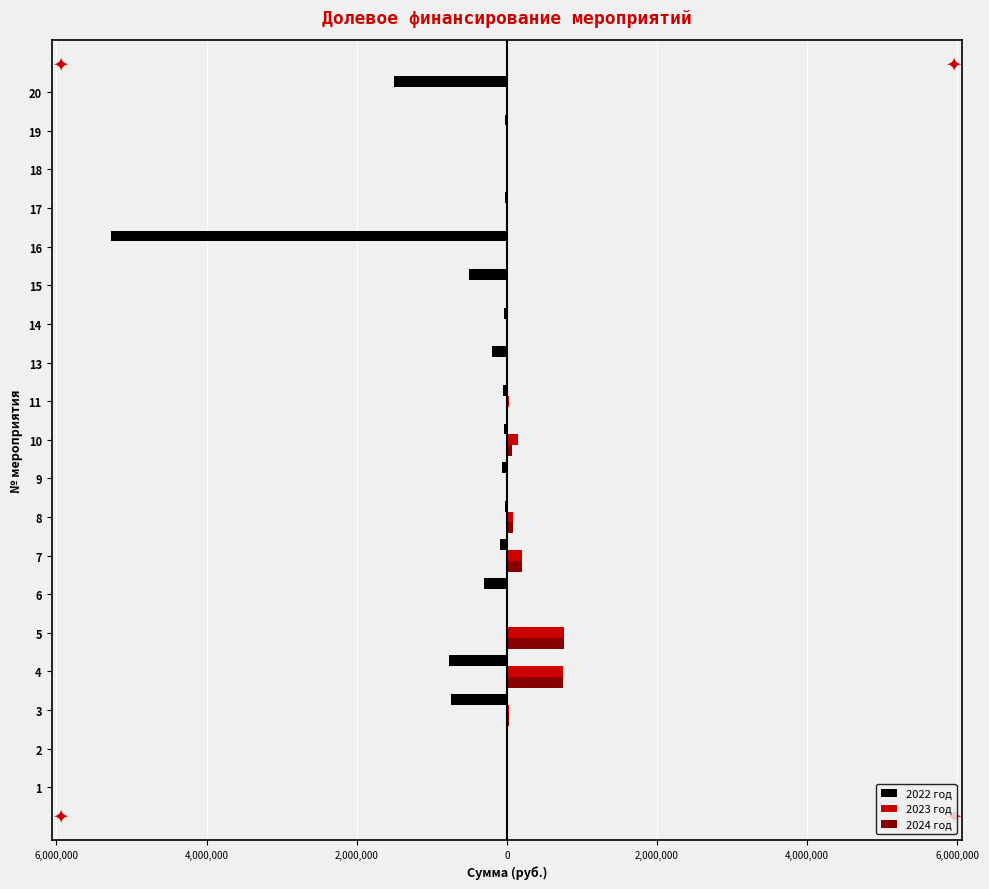

What are all the series names shown in the legend?

2022 год, 2023 год, 2024 год